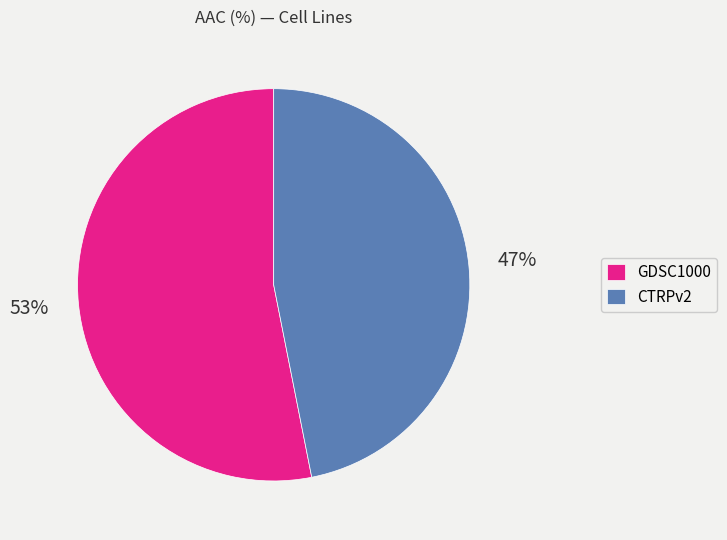

To the nearest percent, what is the difference between the largest and smallest slice percentages?

6%